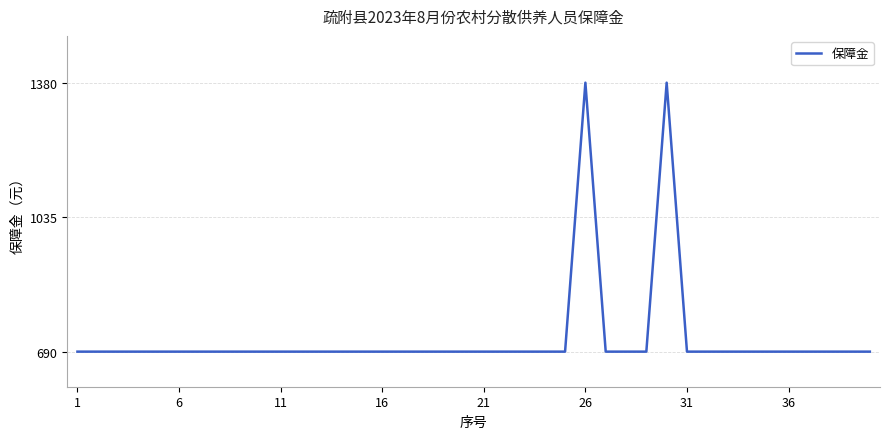

What is the maximum value shown in the chart?

1380